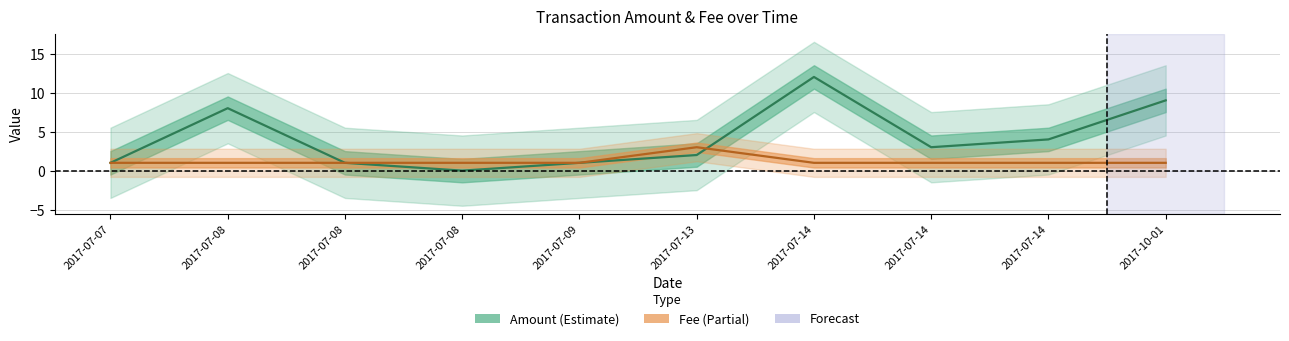

True or false: Amount has more than 2 points higher than both neighbors.

False